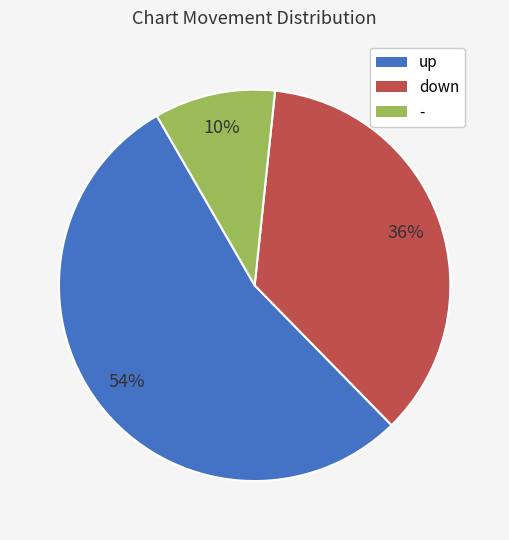

To the nearest percent, what is the difference between the largest and smallest slice percentages?

44%